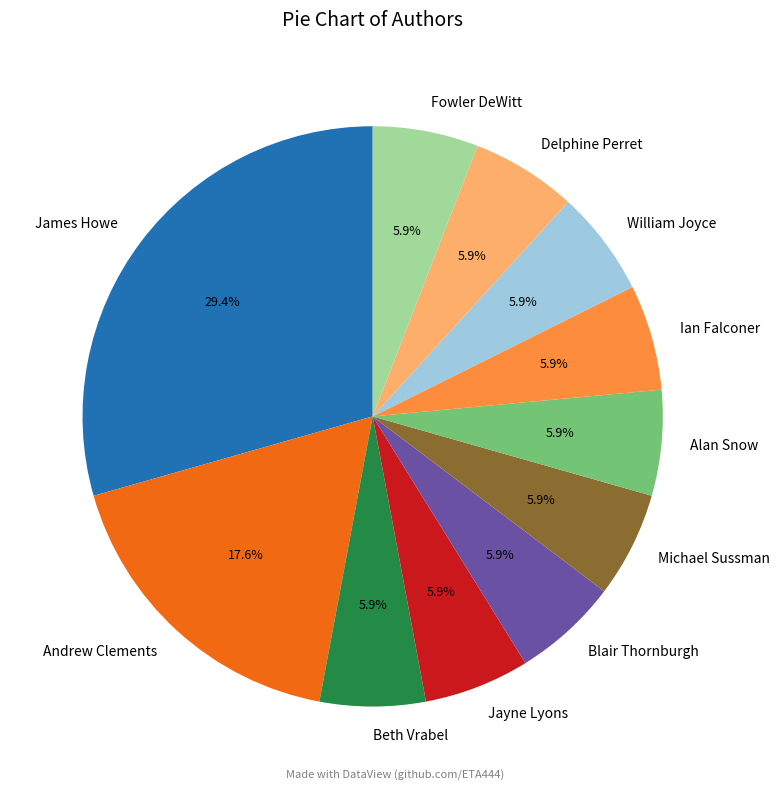

Is there any slice that represents more than half of the pie?

No